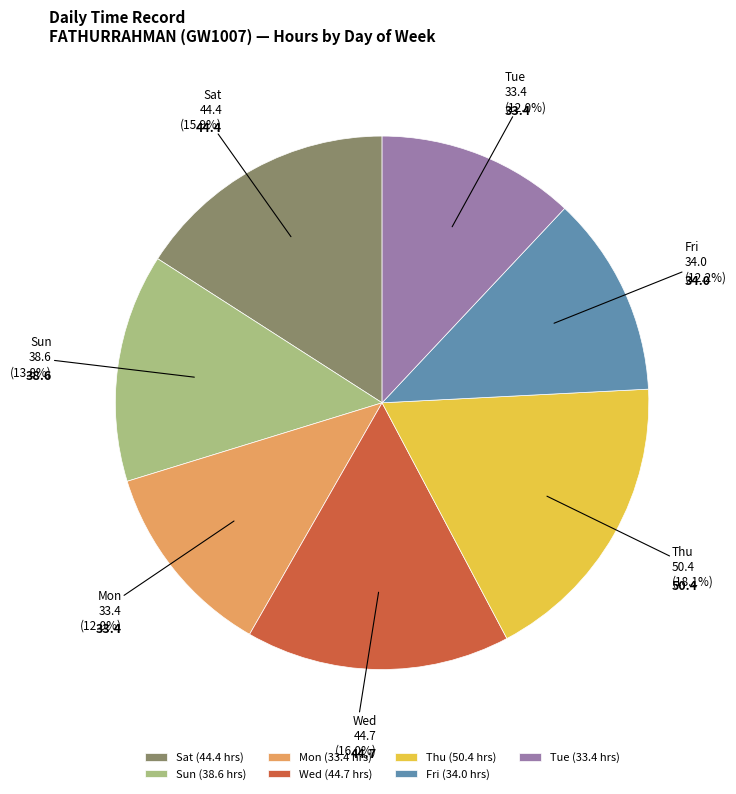

Which has a higher value, Thu or Wed?

Thu